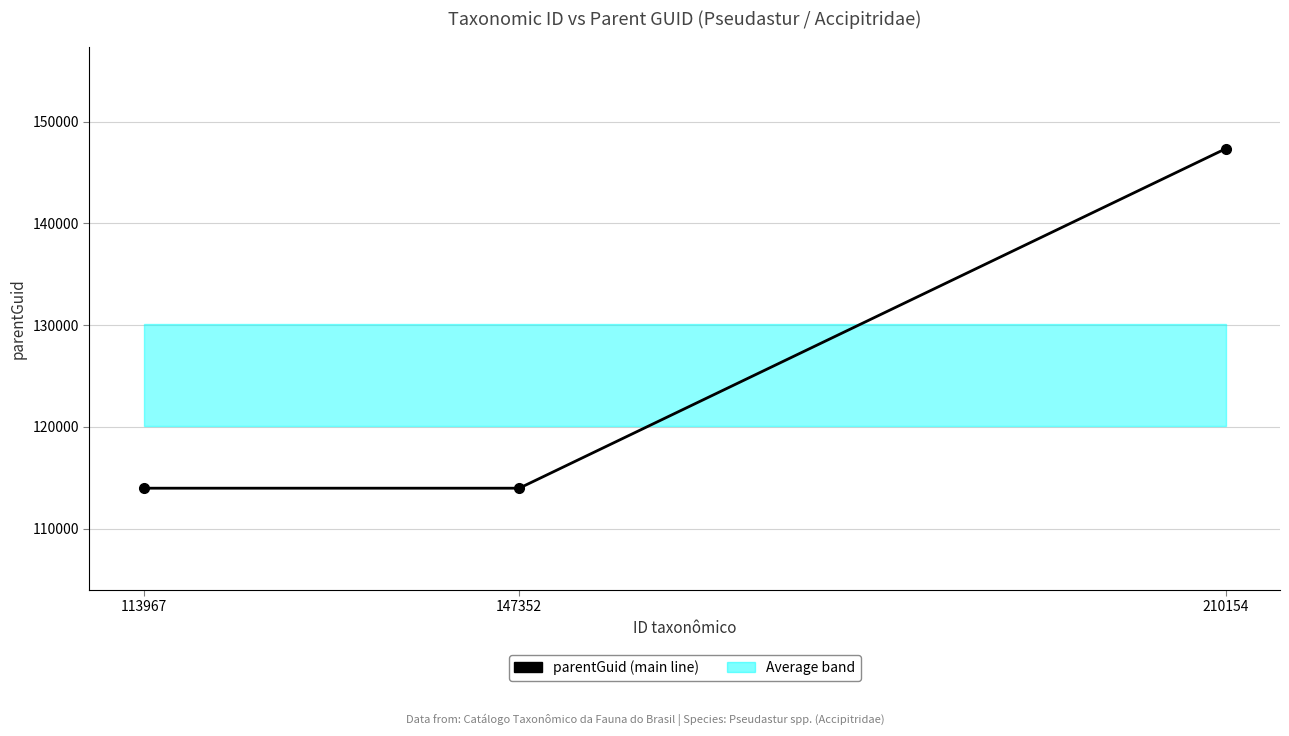

List the labels in order of value, largest first.

210154, 113967, 147352